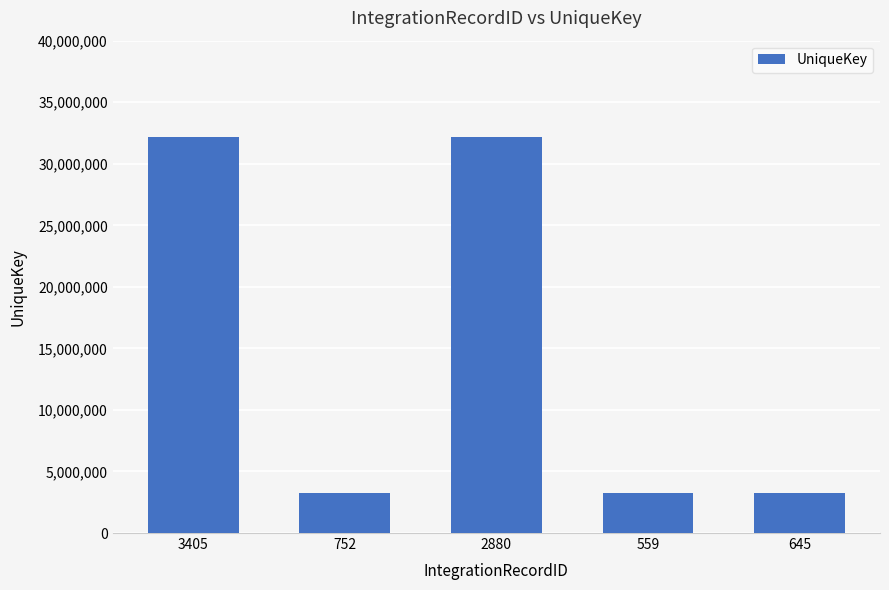

What is the label of the 2nd bar from the left?

752